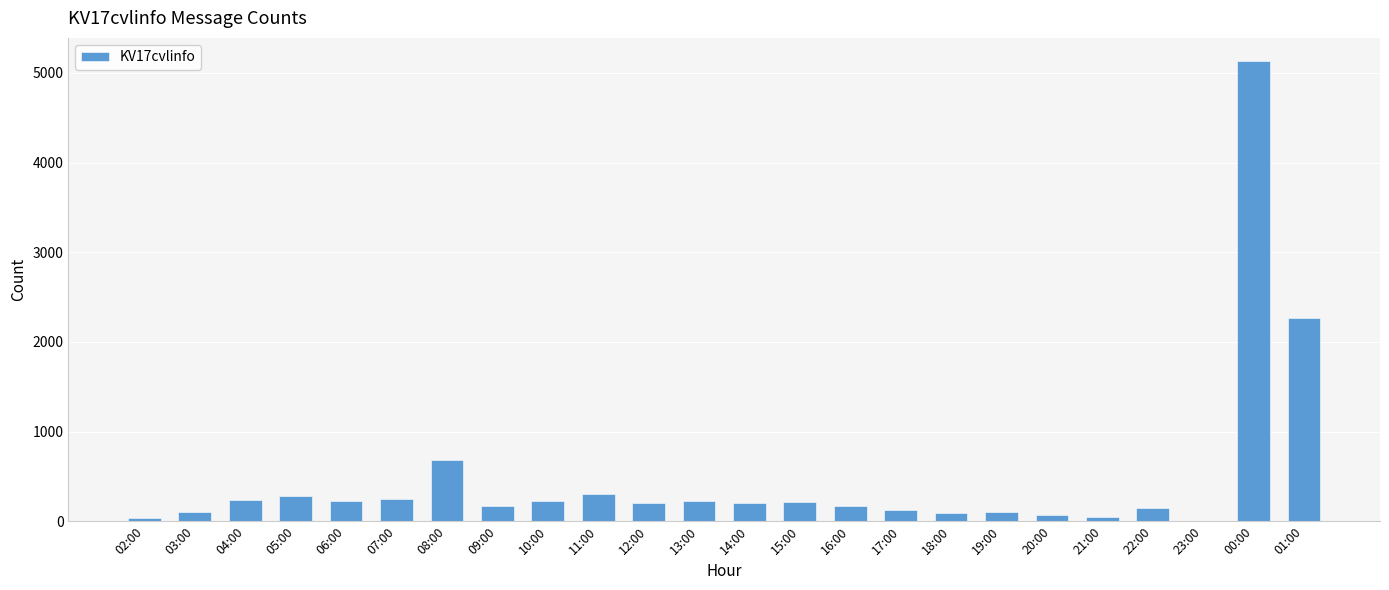

Approximately how many times larger is the value at 01:00 compared to 23:00?

2263.0